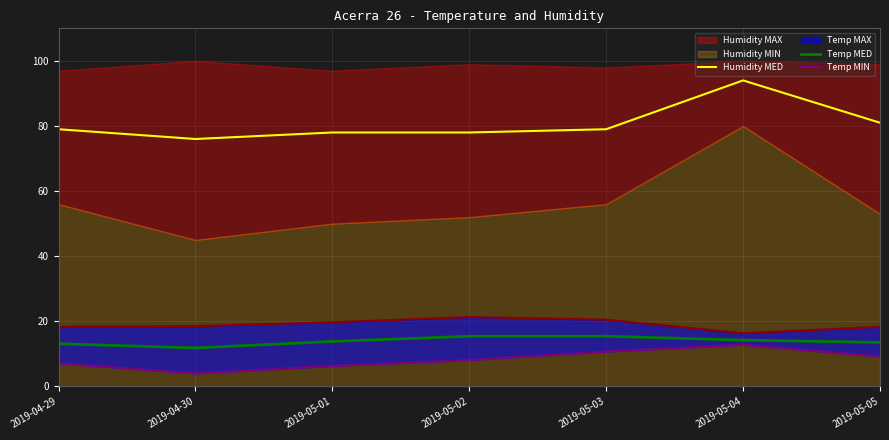

Reading left to right, extract all data points from this chart.

Humidity MED: 2019-04-29=79.0	2019-04-30=76.0	2019-05-01=78.0	2019-05-02=78.0	2019-05-03=79.0	2019-05-04=94.0	2019-05-05=81.0
Temp MED: 2019-04-29=13.1	2019-04-30=11.8	2019-05-01=13.8	2019-05-02=15.4	2019-05-03=15.4	2019-05-04=14.2	2019-05-05=13.5
Temp MIN: 2019-04-29=7.1	2019-04-30=4.0	2019-05-01=6.3	2019-05-02=8.1	2019-05-03=10.7	2019-05-04=12.8	2019-05-05=9.2